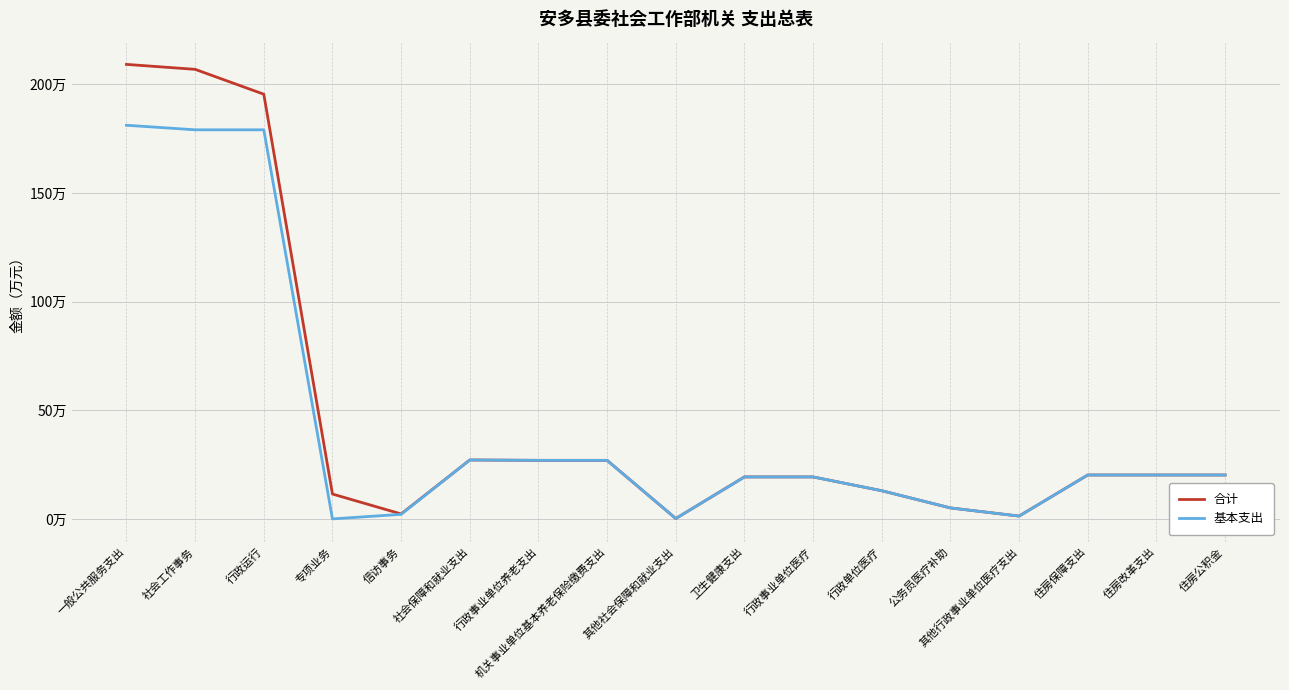

The value of 基本支出 at 机关事业单位基本养老保险缴费支出 is 36.0. True or false?

False